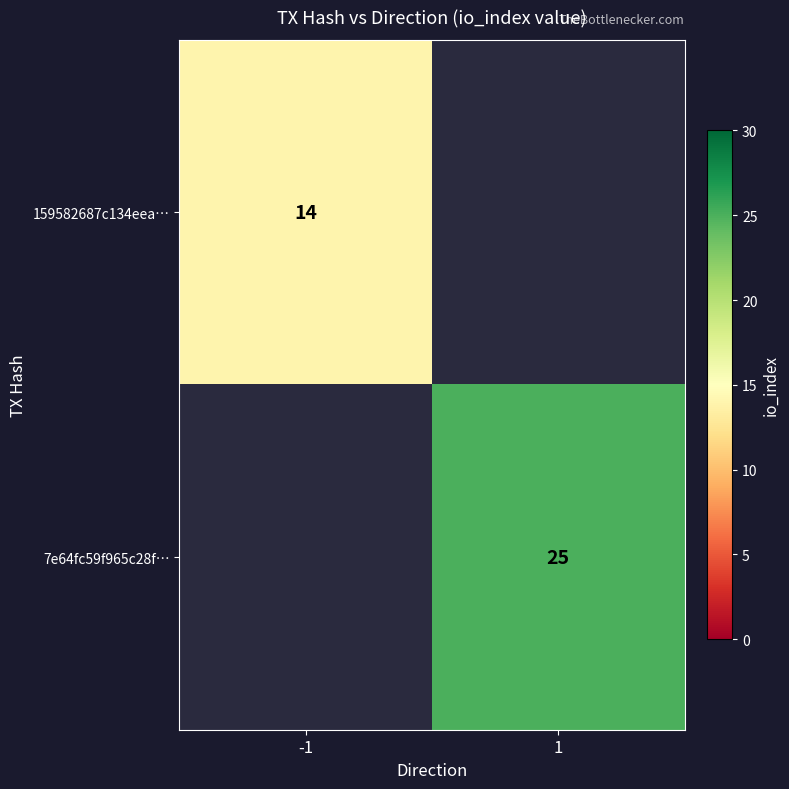

What is the smallest value displayed?

14.0